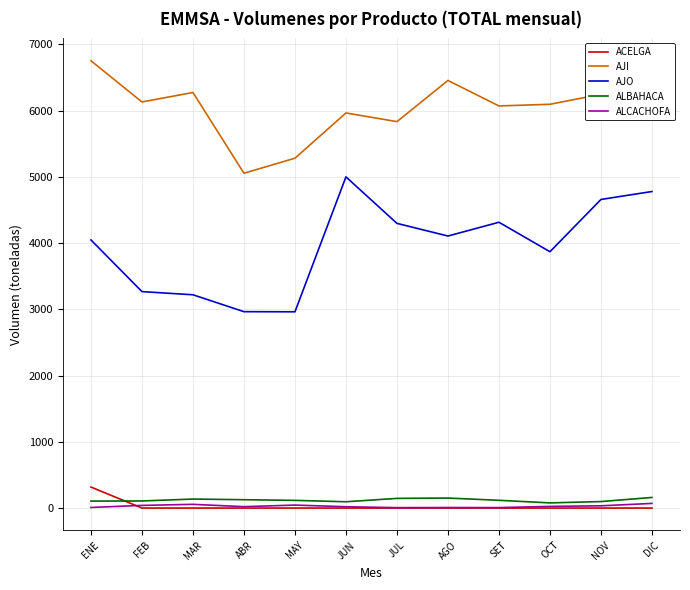

What is the difference between the maximum and second lowest values in the AJO series?

2035